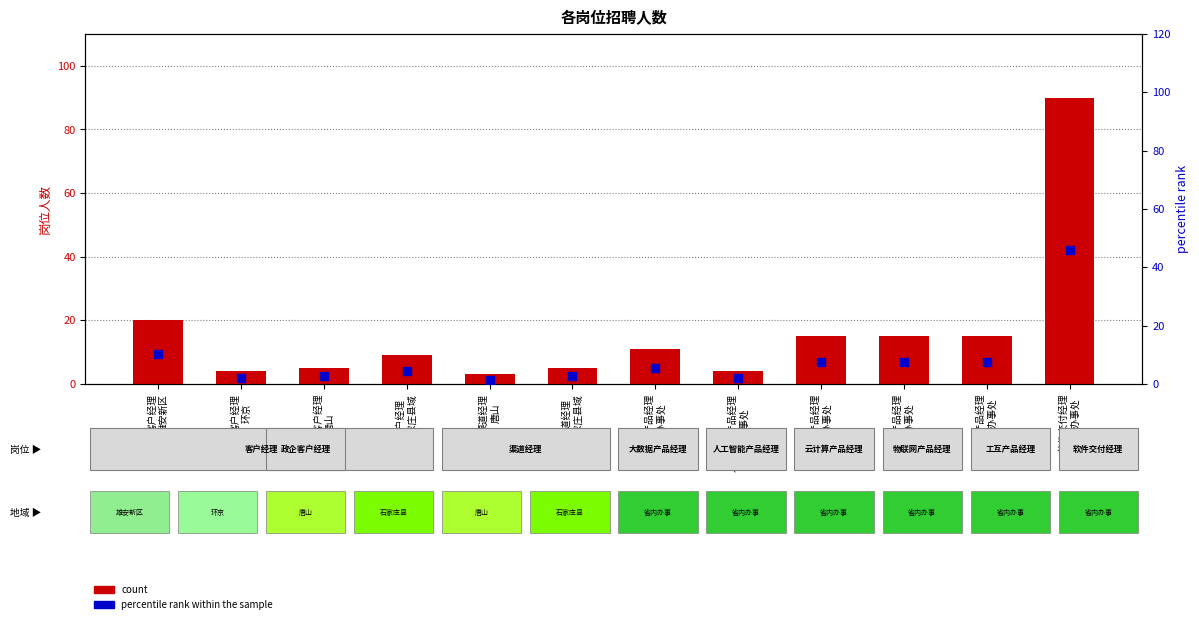

Which series contains the highest Y value?

count